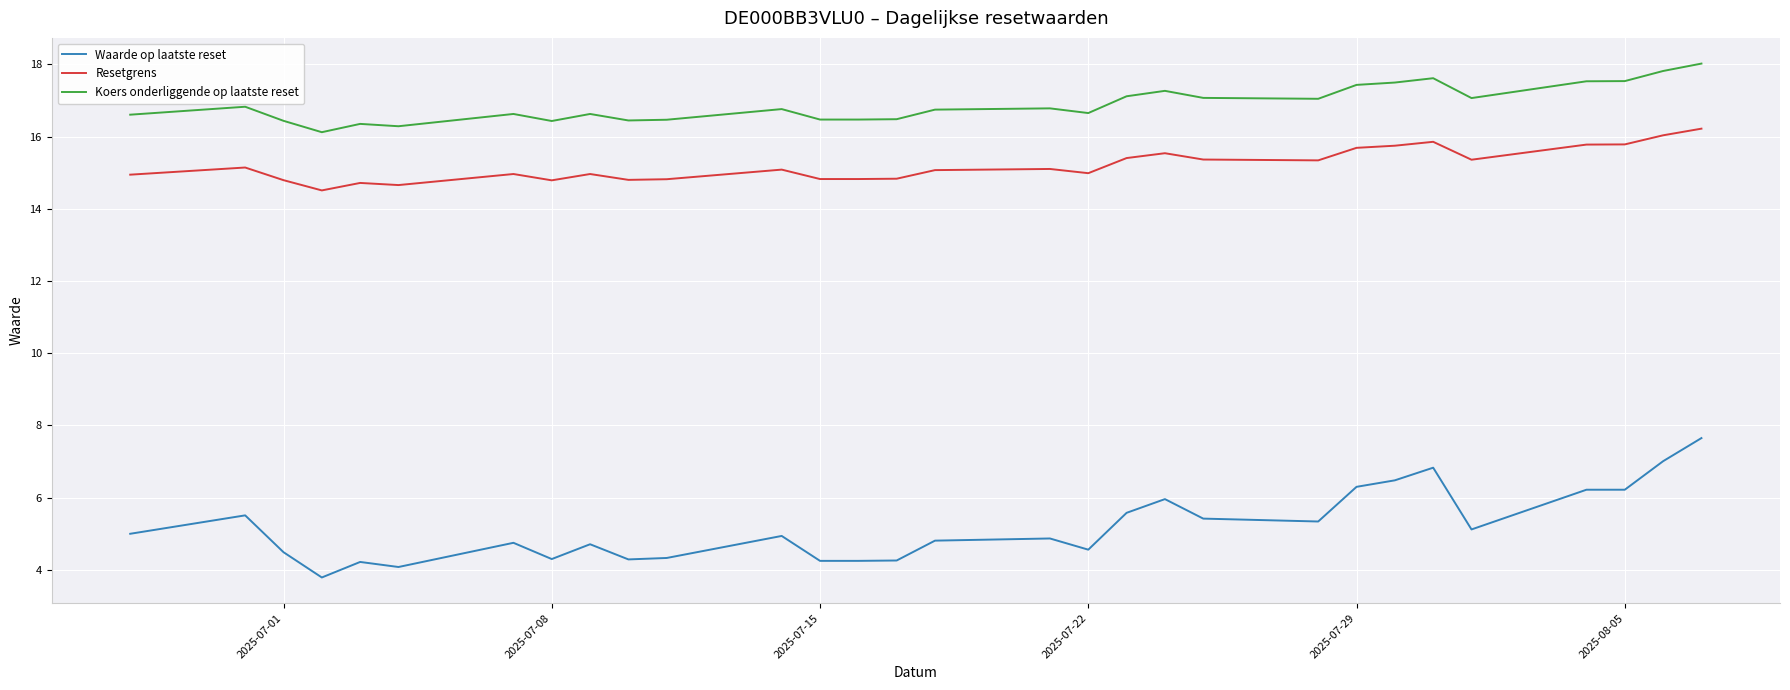

True or false: Resetgrens and Koers onderliggende op laatste reset cross at least once.

False